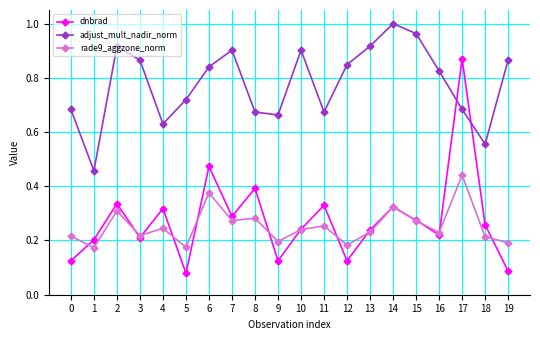

The value of dnbrad at 14 is 0.5. True or false?

False